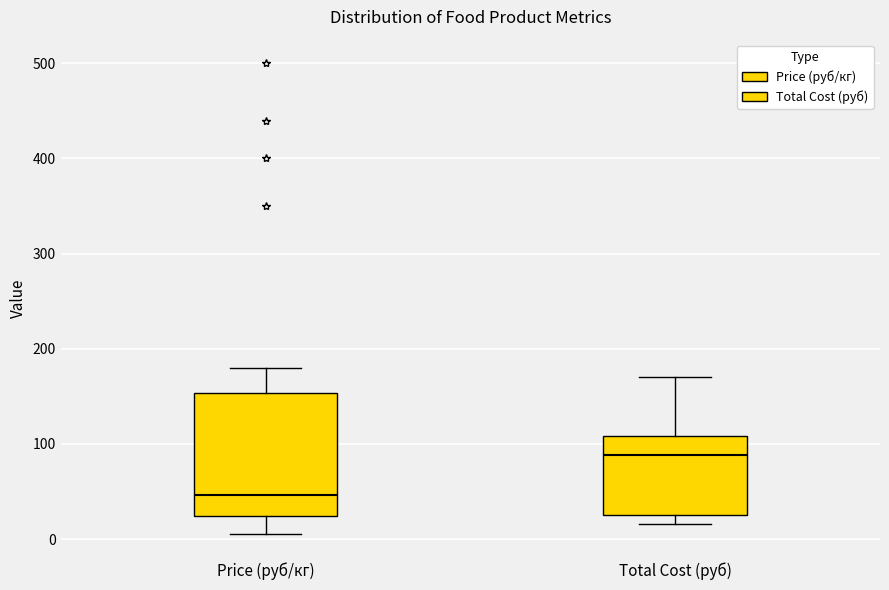

Comparing the boxes themselves (not the whiskers), which one is the tallest?

Price (руб/кг)